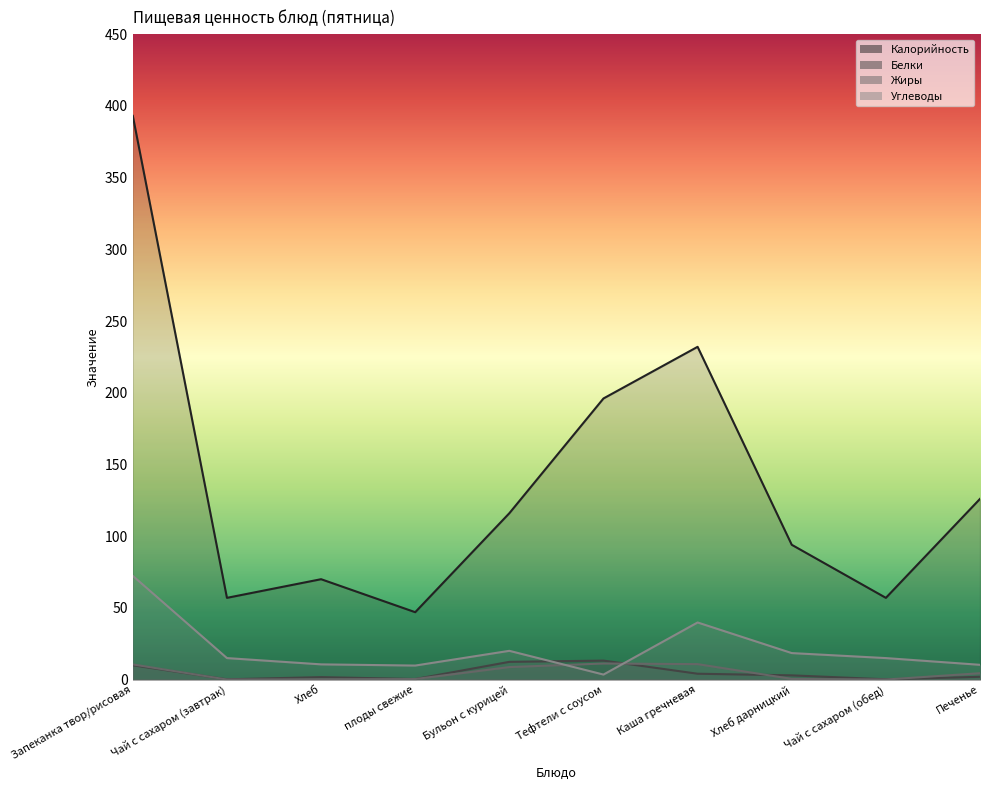

What is the sum of all Белки values?

47.2